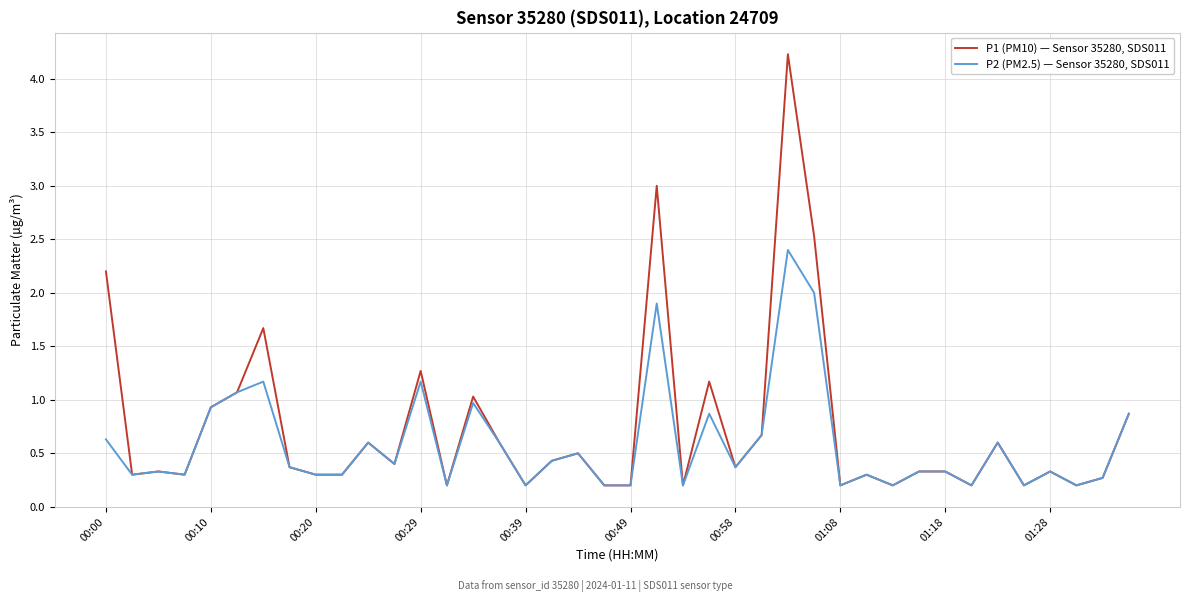

Which series has the widest spread of values?

P1 (PM10) — Sensor 35280, SDS011